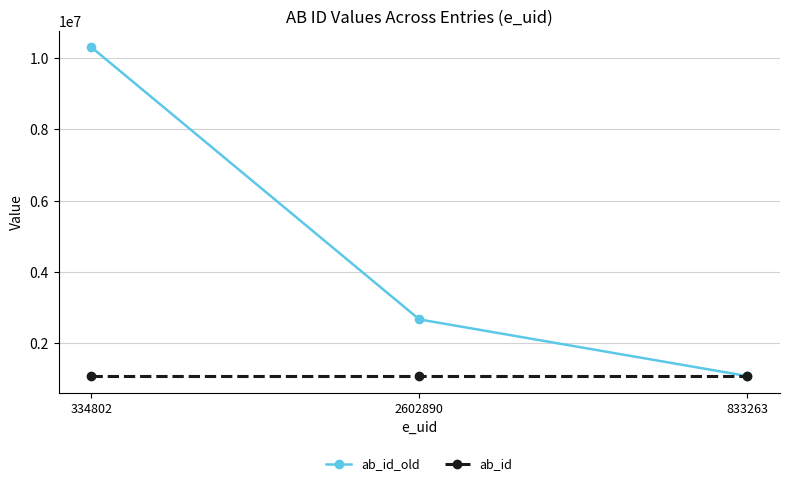

What is the label of the 1st point from the right?

833263